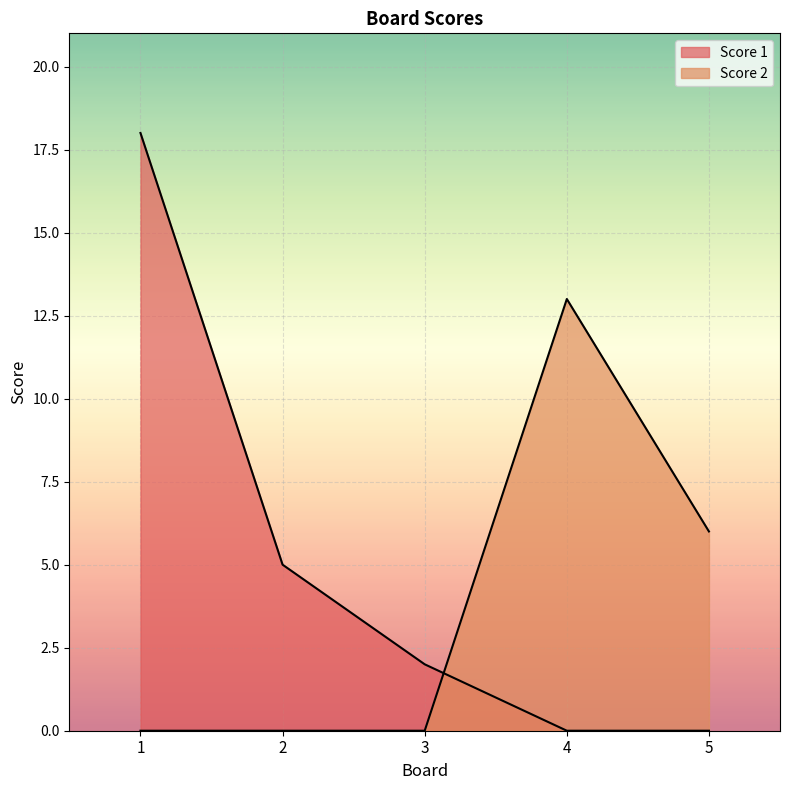

The value of Score 1 at 3 is 1. True or false?

False